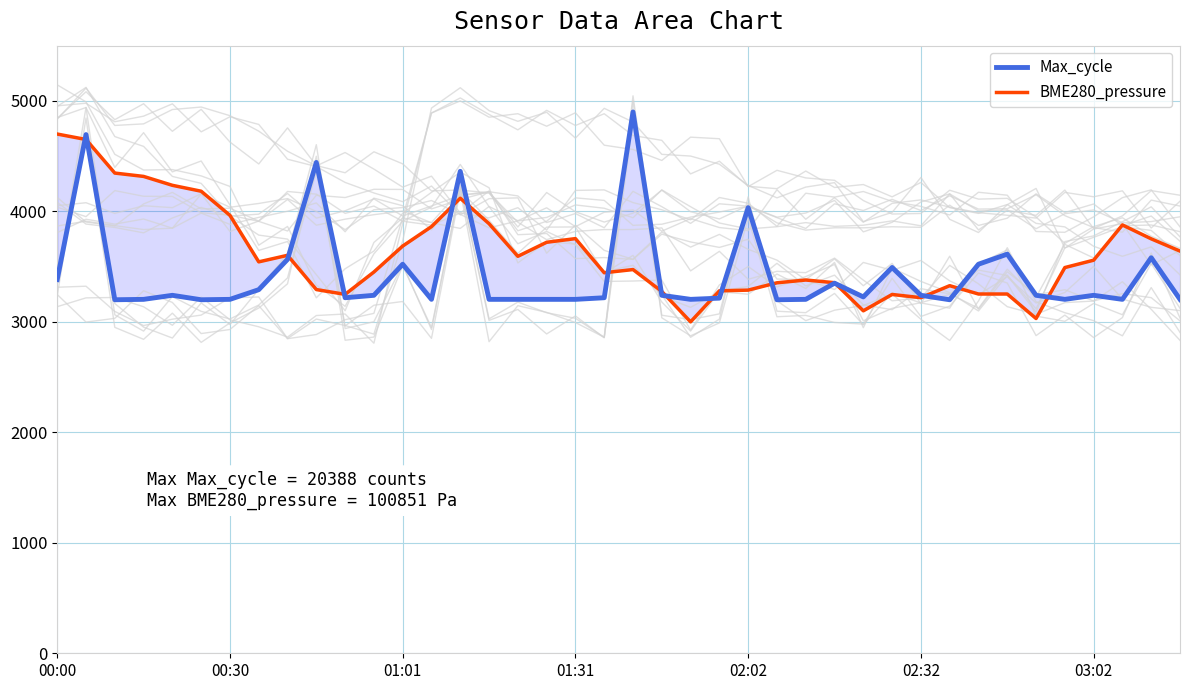

Reading left to right, list all the values displayed in this chart.

Max_cycle: 3382.8	4695.3	3200.0	3203.7	3240.2	3200.0	3203.7	3291.4	3565.6	4443.0	3218.3	3240.2	3521.7	3203.7	4362.6	3203.7	3203.7	3203.7	3203.7	3218.3	4900.0	3240.2	3203.7	3214.6	4033.5	3200.0	3203.7	3349.9	3225.6	3492.5	3240.2	3200.0	3521.7	3613.1	3240.2	3203.7	3240.2	3203.7	3580.2	3203.7
BME280_pressure: 4700.0	4650.7	4346.8	4316.5	4235.9	4182.4	3963.9	3543.0	3602.3	3292.3	3248.8	3451.2	3686.1	3862.1	4118.9	3888.5	3593.3	3720.3	3753.5	3444.4	3473.4	3275.2	3000.0	3281.0	3287.1	3353.5	3378.7	3354.5	3099.9	3247.8	3218.8	3327.4	3252.0	3252.0	3030.3	3491.5	3558.2	3877.2	3751.5	3640.7